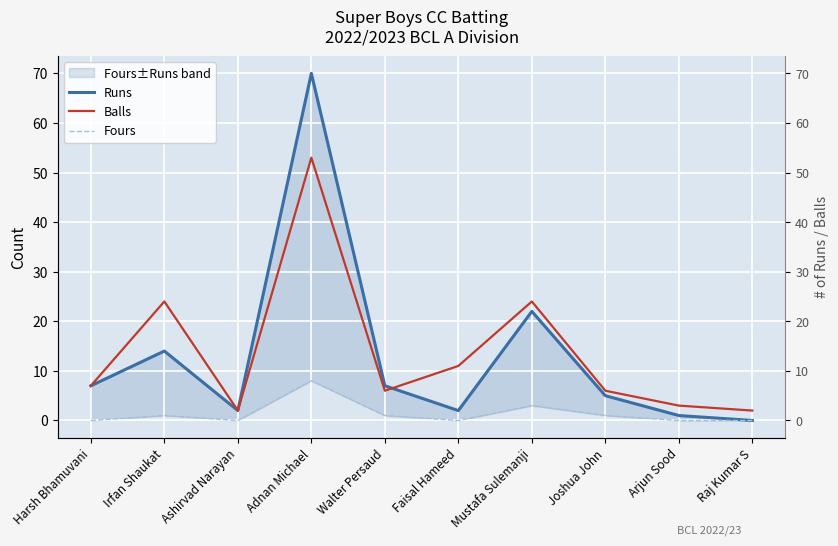

What is the total value across all series at Ashirvad Narayan?

4